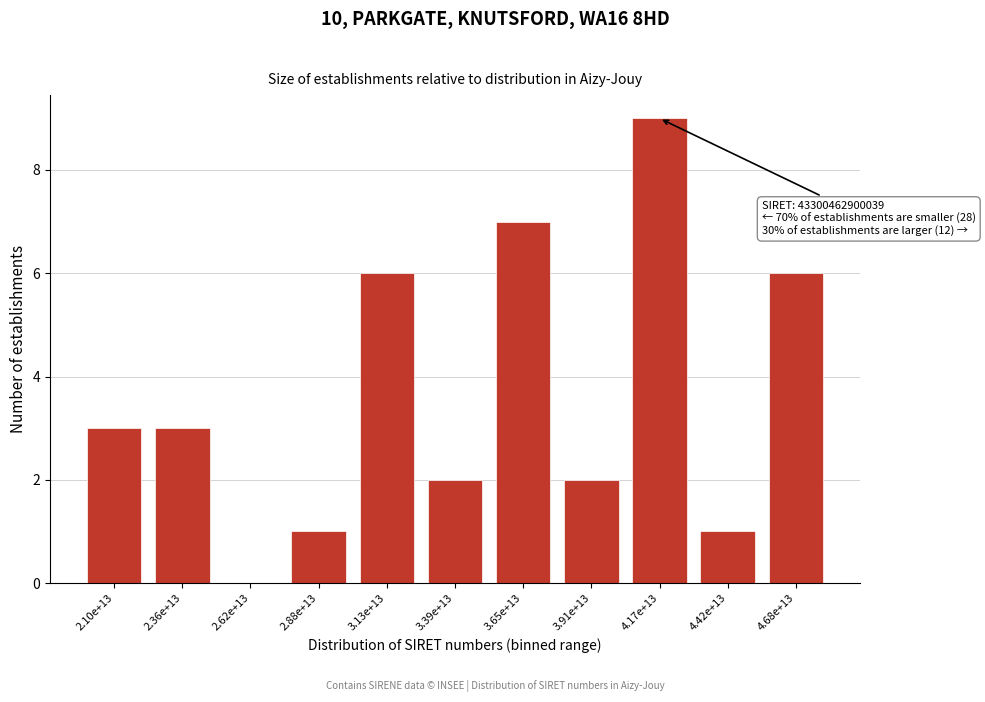

Reading left to right, transcribe all the data shown in this chart.

2.10e+13=3	2.36e+13=3	2.62e+13=0	2.88e+13=1	3.13e+13=6	3.39e+13=2	3.65e+13=7	3.91e+13=2	4.17e+13=9	4.42e+13=1	4.68e+13=6